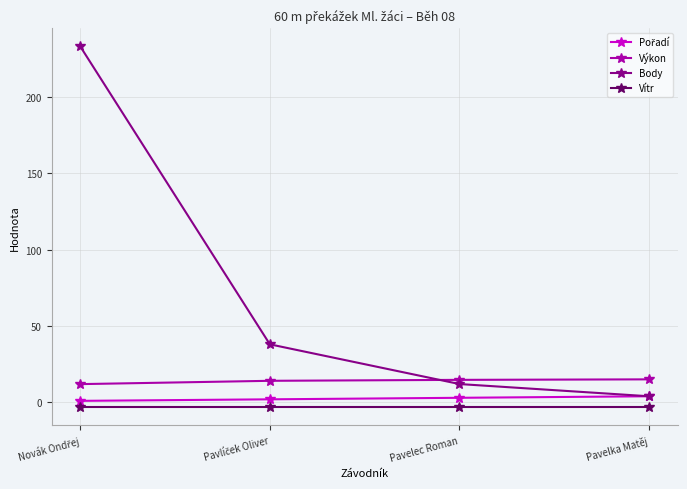

What is the maximum value shown in the chart?

233.0